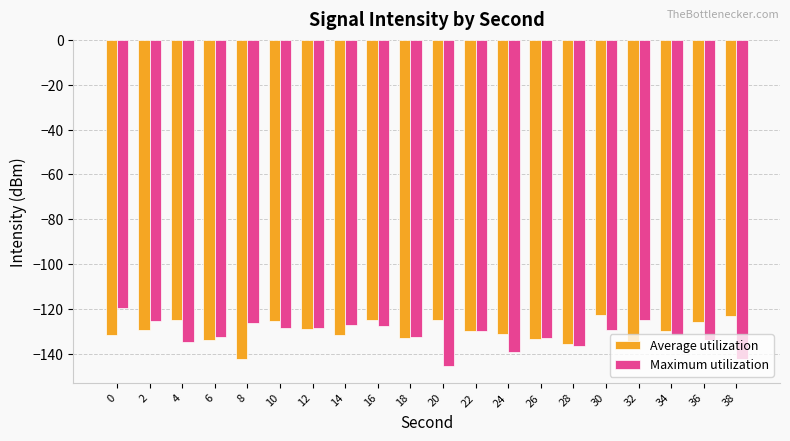

What is the minimum value for Maximum utilization?

-145.7